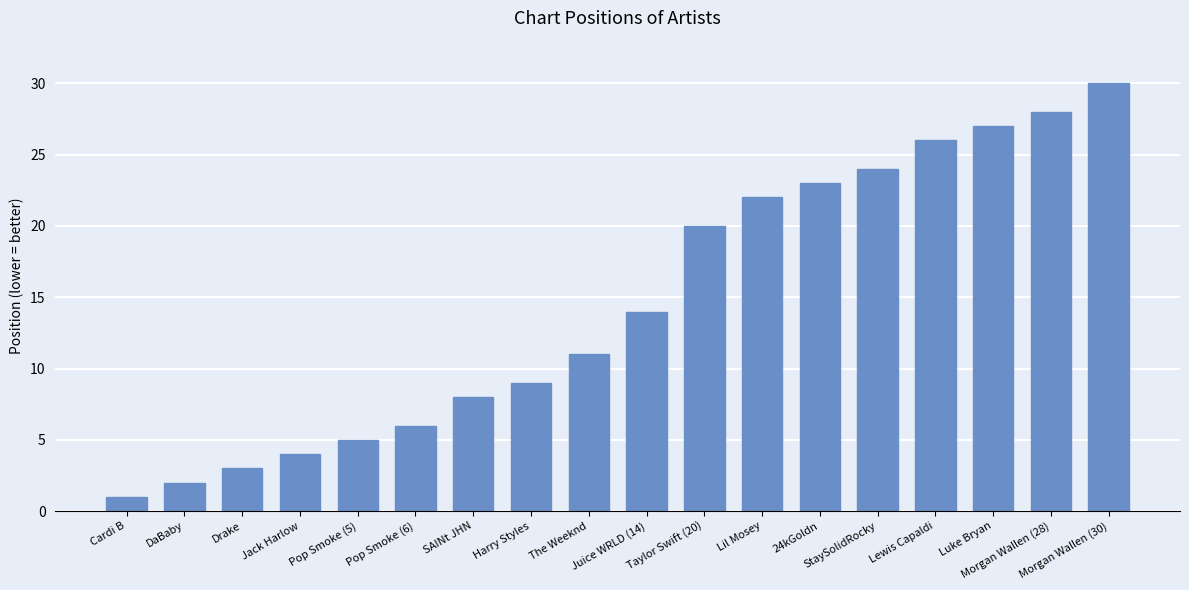

Reading left to right, list all the values displayed in this chart.

Cardi B=1	DaBaby=2	Drake=3	Jack Harlow=4	Pop Smoke (5)=5	Pop Smoke (6)=6	SAINt JHN=8	Harry Styles=9	The Weeknd=11	Juice WRLD (14)=14	Taylor Swift (20)=20	Lil Mosey=22	24kGoldn=23	StaySolidRocky=24	Lewis Capaldi=26	Luke Bryan=27	Morgan Wallen (28)=28	Morgan Wallen (30)=30